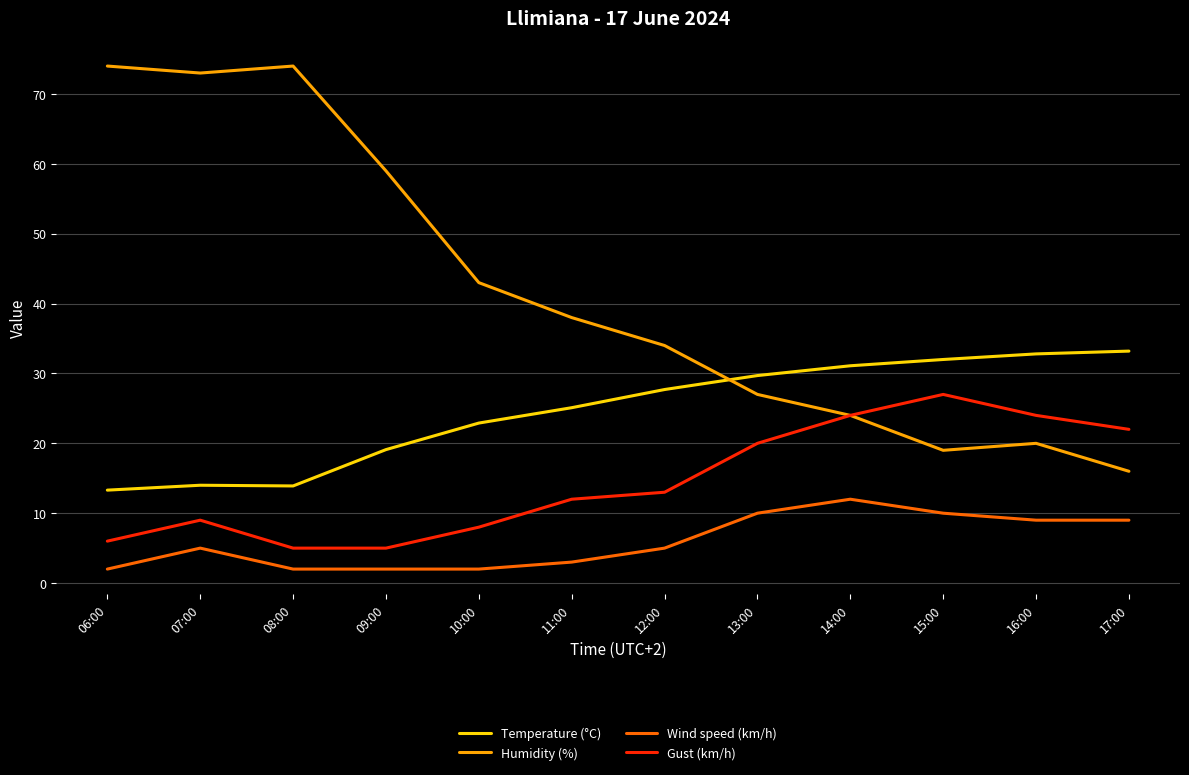

Is it true that Humidity (%) equals 47.5 at 08:00?

False